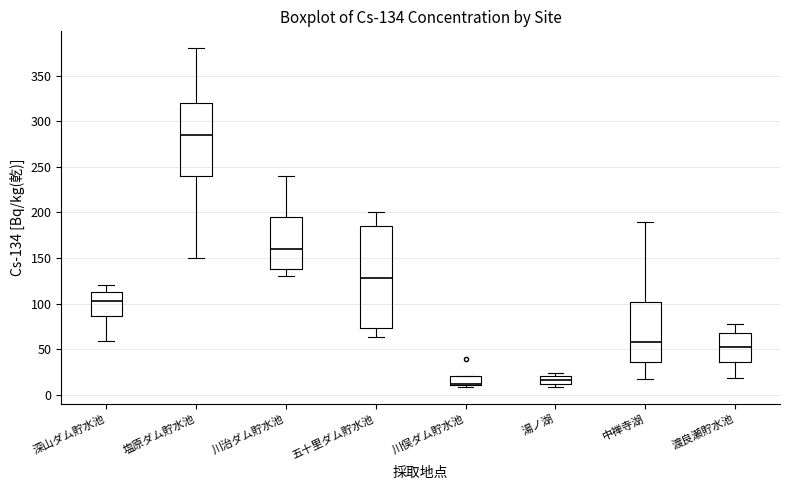

Which box is the tallest, from its lower edge to its upper edge?

五十里ダム貯水池